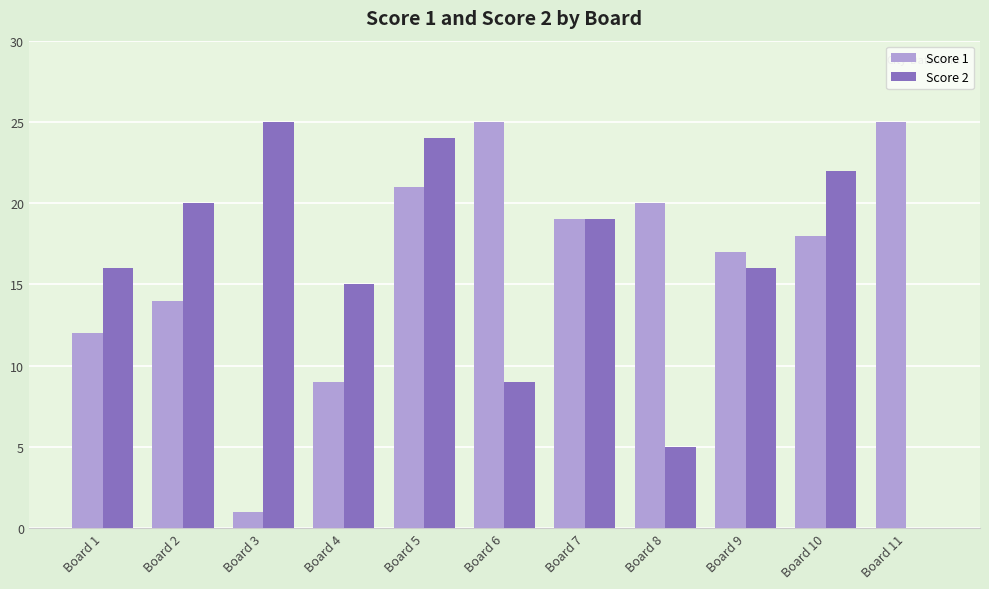

Reading left to right, list all the values displayed in this chart.

Score 1: Board 1=12	Board 2=14	Board 3=1	Board 4=9	Board 5=21	Board 6=25	Board 7=19	Board 8=20	Board 9=17	Board 10=18	Board 11=25
Score 2: Board 1=16	Board 2=20	Board 3=25	Board 4=15	Board 5=24	Board 6=9	Board 7=19	Board 8=5	Board 9=16	Board 10=22	Board 11=0